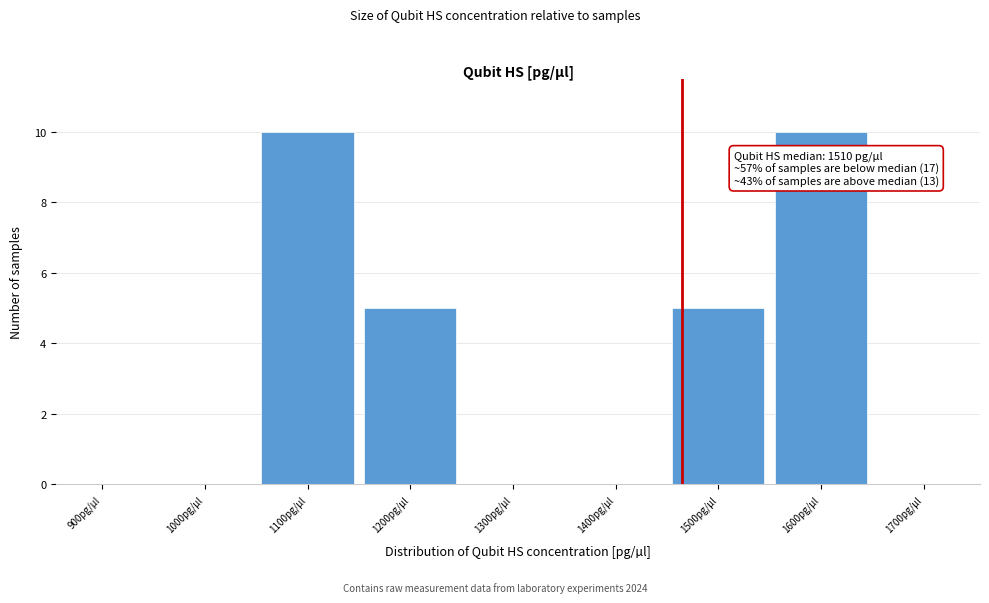

Reading left to right, what are all the values shown in this chart?

900pg/µl=0	1000pg/µl=0	1100pg/µl=10	1200pg/µl=5	1300pg/µl=0	1400pg/µl=0	1500pg/µl=5	1600pg/µl=10	1700pg/µl=0